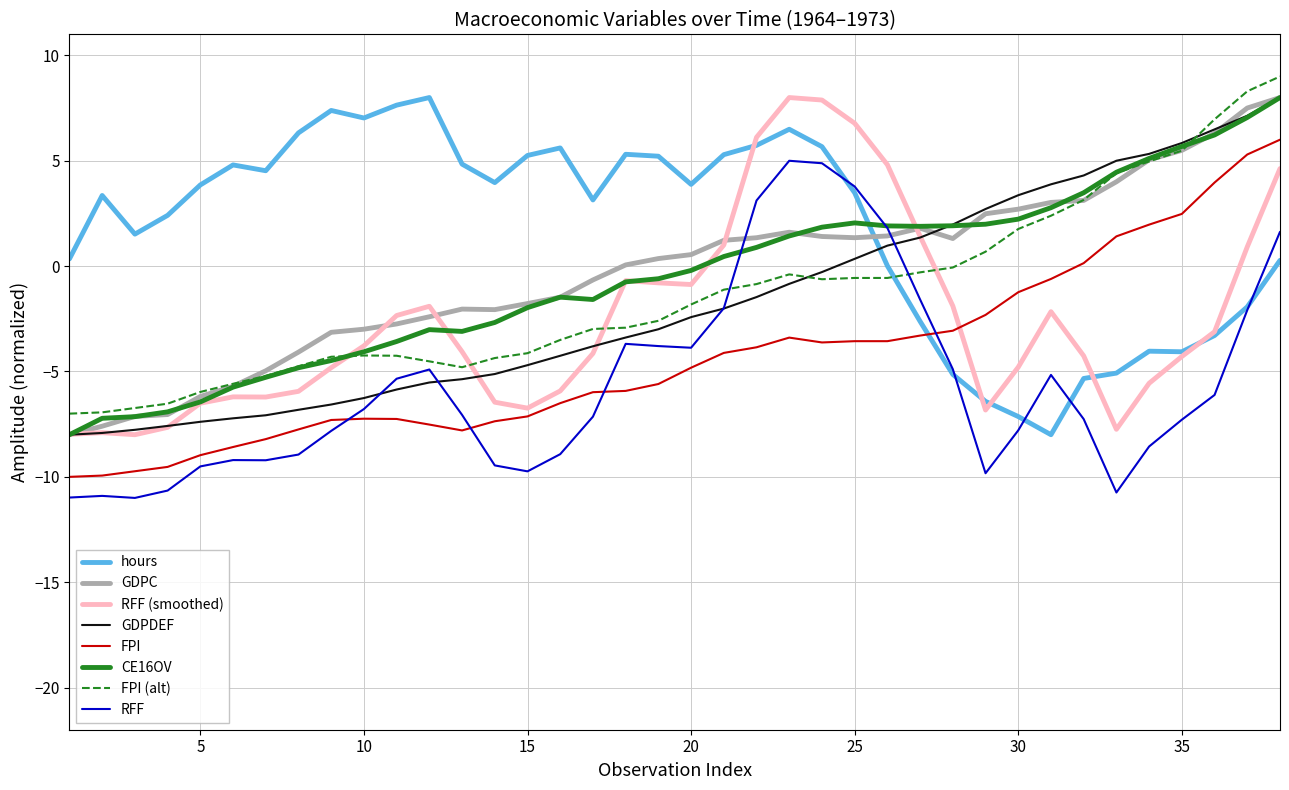

How many lines are shown in the chart?

8